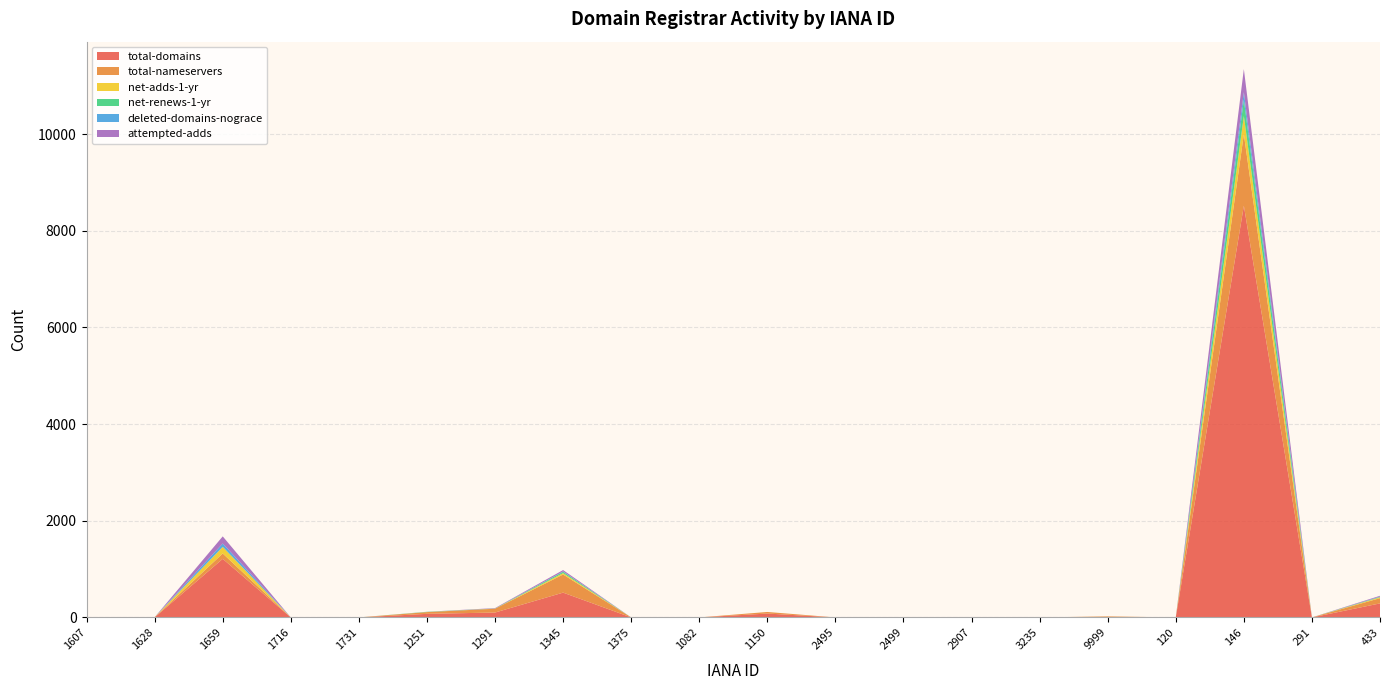

Reading left to right, extract all data points from this chart.

total-domains: 1607=1	1628=1	1659=1212	1716=0	1731=0	1251=74	1291=101	1345=513	1375=0	1082=0	1150=80	2495=0	2499=0	2907=0	3235=0	9999=5	120=0	146=8519	291=0	433=290
total-nameservers: 1607=2	1628=4	1659=111	1716=0	1731=0	1251=36	1291=79	1345=375	1375=0	1082=0	1150=33	2495=0	2499=0	2907=0	3235=0	9999=16	120=0	146=1480	291=0	433=109
net-adds-1-yr: 1607=0	1628=0	1659=134	1716=0	1731=0	1251=1	1291=2	1345=29	1375=0	1082=0	1150=0	2495=0	2499=0	2907=0	3235=0	9999=0	120=0	146=376	291=0	433=17
net-renews-1-yr: 1607=0	1628=0	1659=4	1716=0	1731=0	1251=5	1291=3	1345=27	1375=0	1082=0	1150=0	2495=0	2499=0	2907=0	3235=0	9999=0	120=0	146=335	291=0	433=10
deleted-domains-nograce: 1607=0	1628=0	1659=69	1716=0	1731=0	1251=0	1291=0	1345=7	1375=0	1082=0	1150=0	2495=0	2499=0	2907=0	3235=0	9999=0	120=0	146=158	291=0	433=5
attempted-adds: 1607=0	1628=0	1659=147	1716=0	1731=0	1251=1	1291=8	1345=29	1375=0	1082=0	1150=0	2495=0	2499=0	2907=0	3235=0	9999=0	120=0	146=478	291=0	433=17